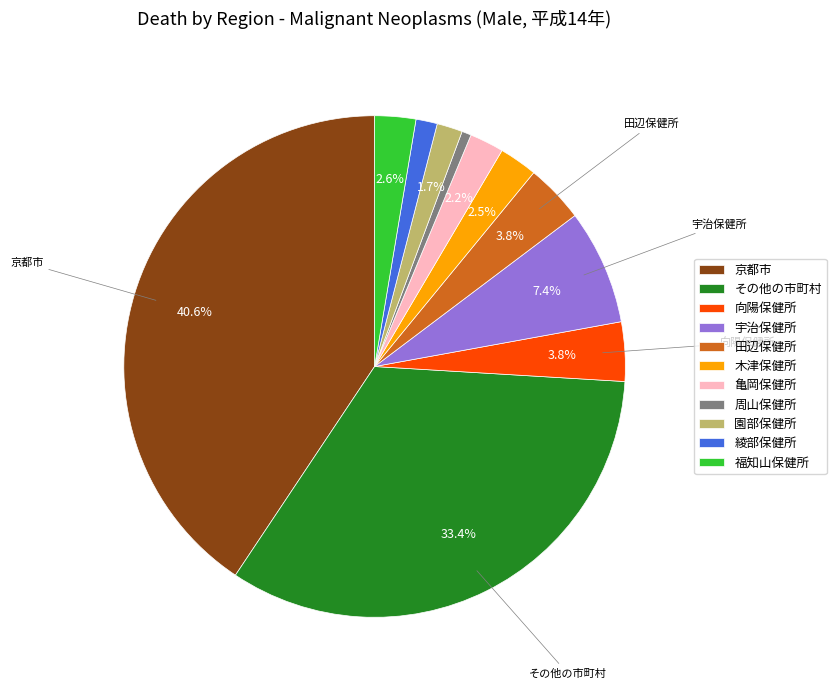

What percentage is the 亀岡保健所 slice, to the nearest percent?

2%